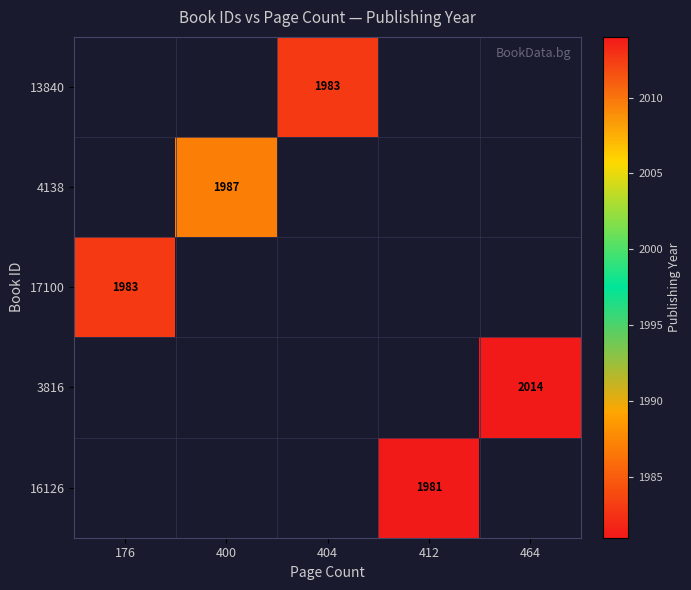

At which category does the chart reach its peak across all series?

464